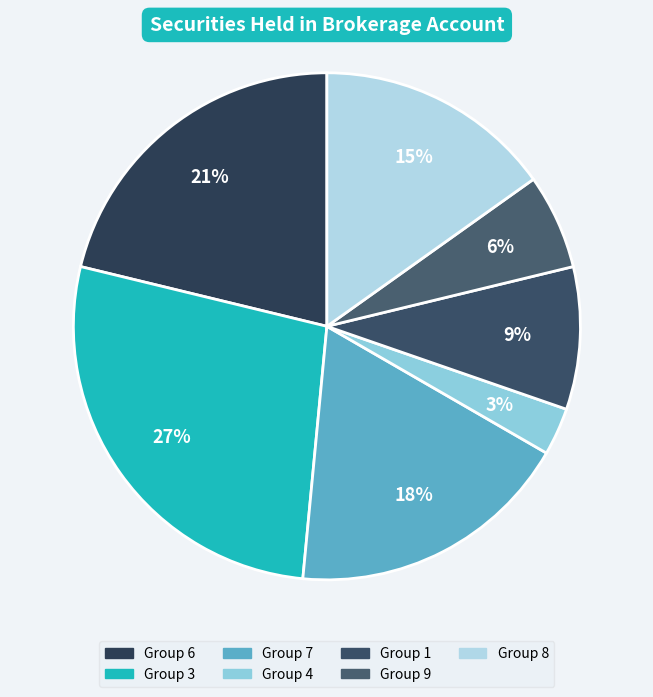

Count the number of slices in the pie.

7